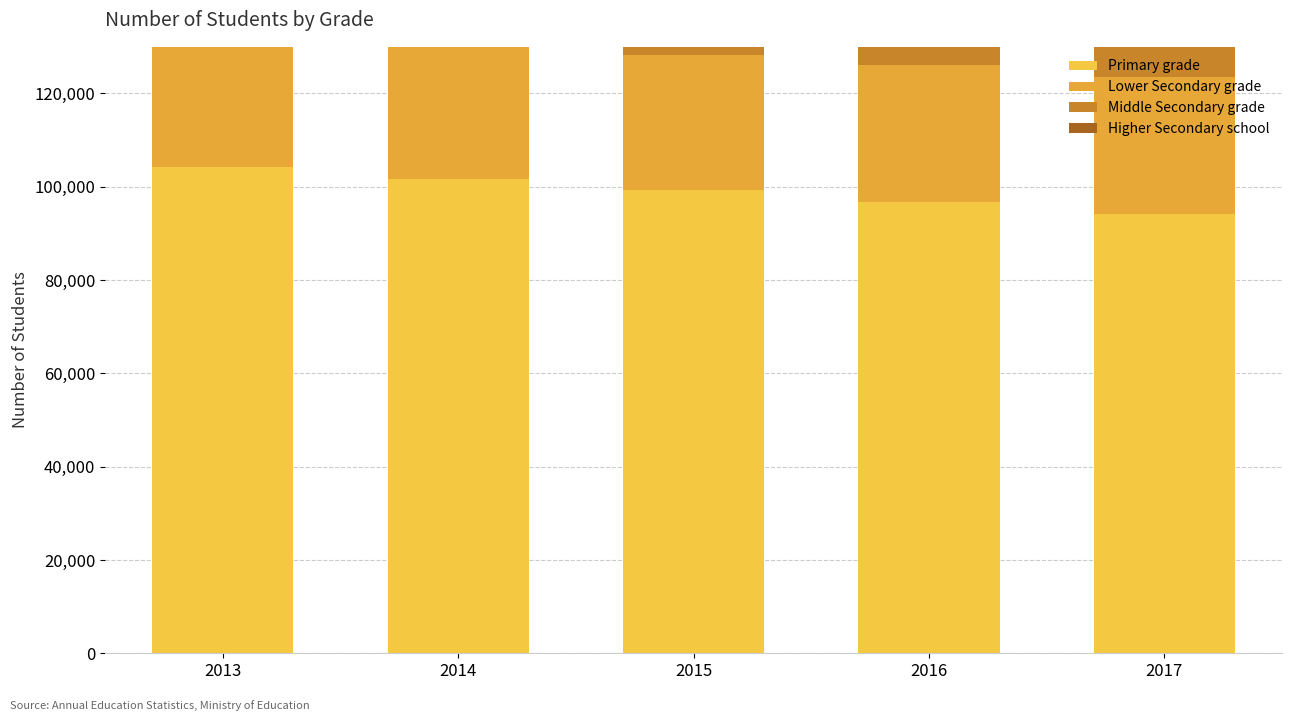

How many values in the Primary grade series are below 99291?

2